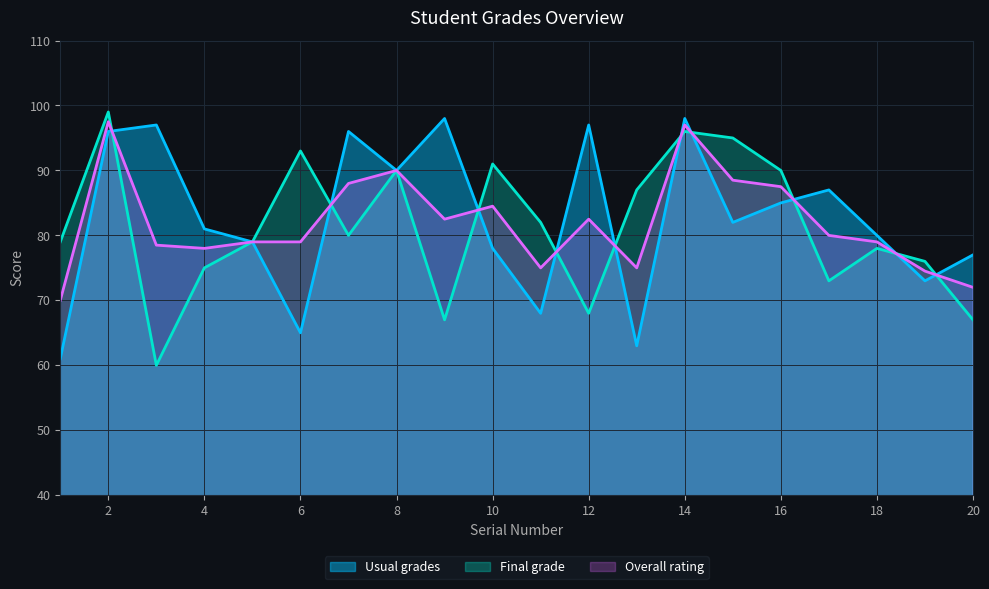

The Final grade series shows 125.1 at 15. True or false?

False